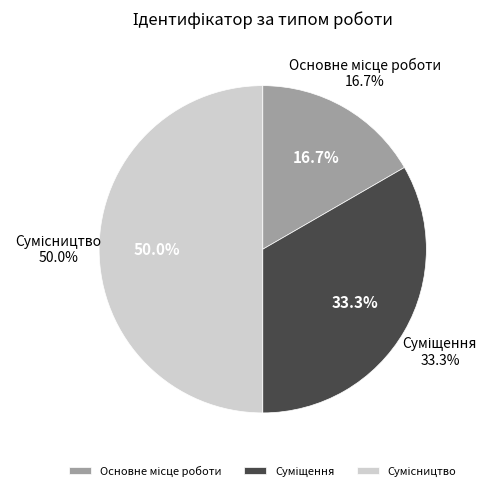

How many segments does this pie chart have?

3